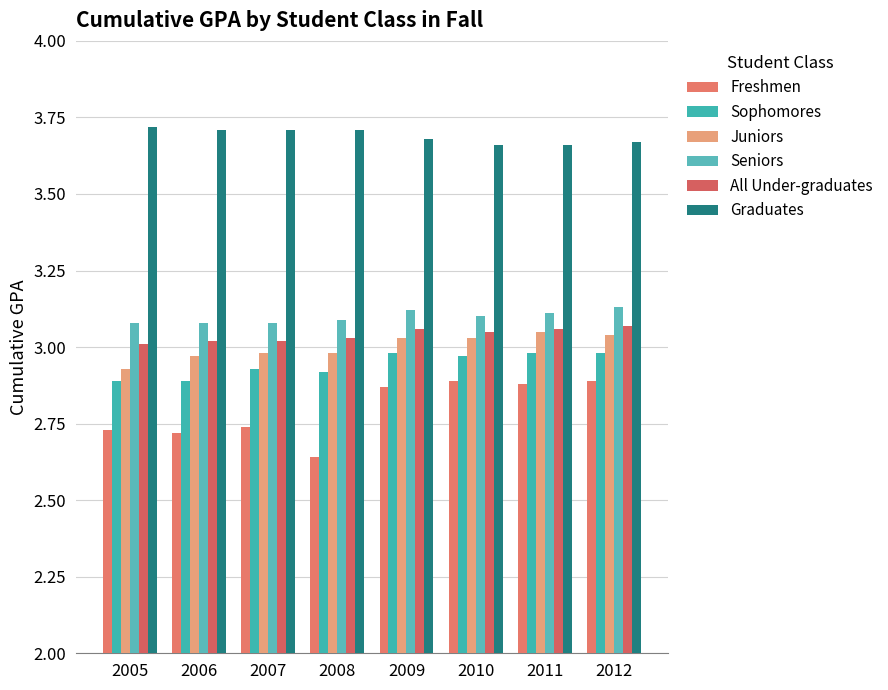

How many categories are shown in the chart?

8